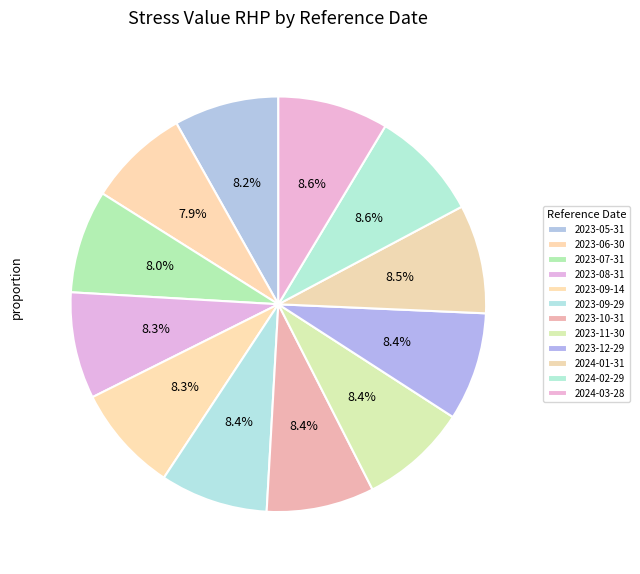

The 2023-06-30 slice represents 21% of the pie. True or false?

False